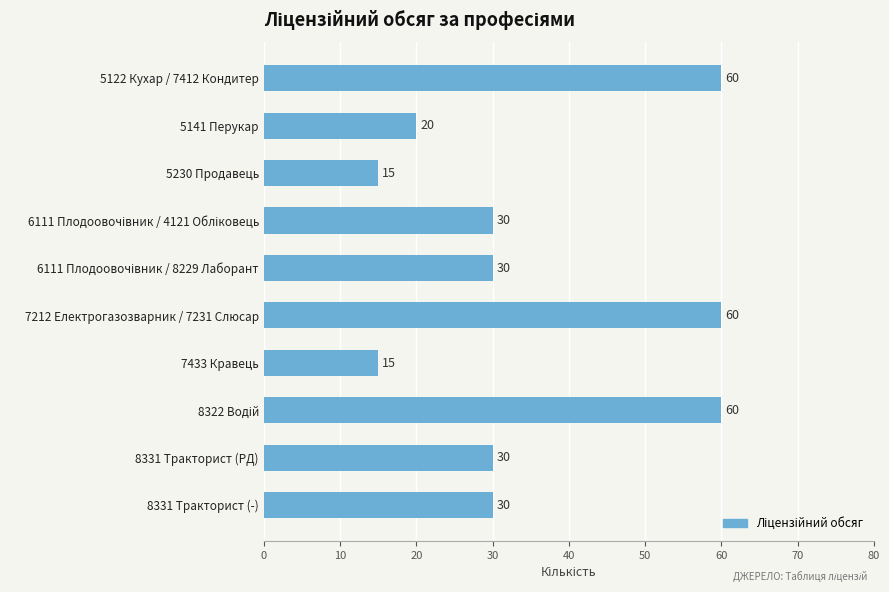

The chart shows a value of 10 at 7433 Кравець. True or false?

False